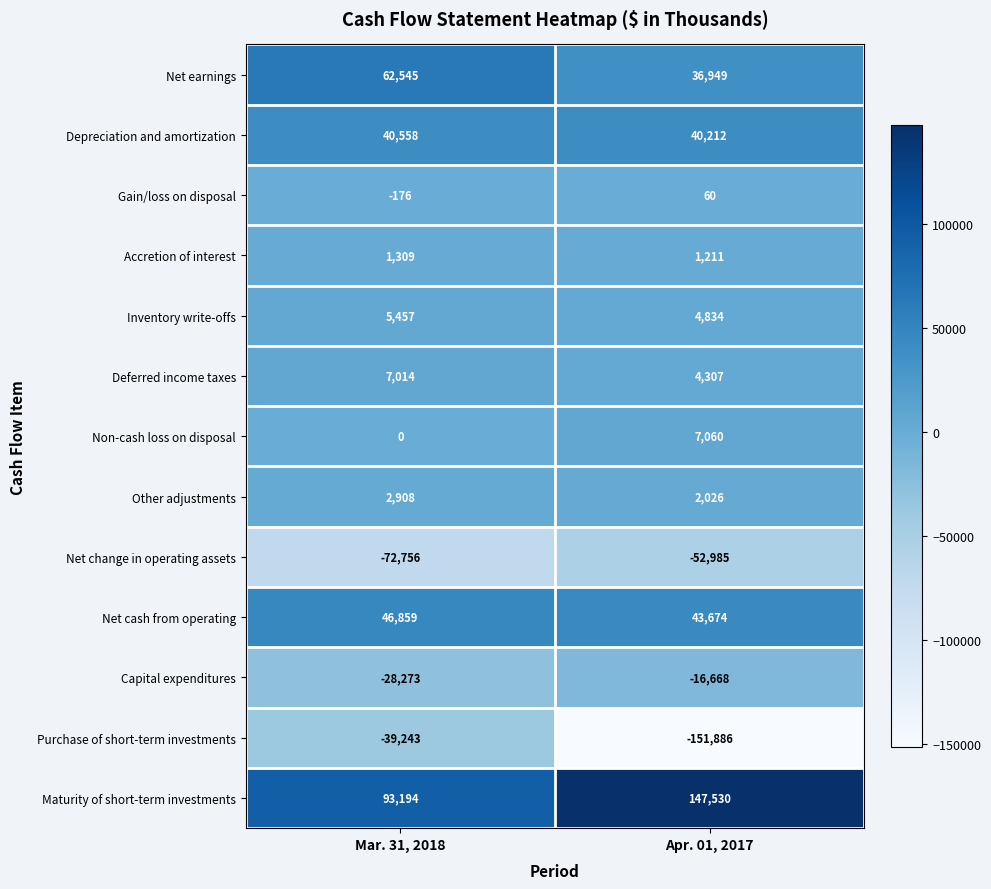

At Mar. 31, 2018, list the series in order from smallest to largest.

Net change in operating assets, Purchase of short-term investments, Capital expenditures, Gain/loss on disposal, Non-cash loss on disposal, Accretion of interest, Other adjustments, Inventory write-offs, Deferred income taxes, Depreciation and amortization, Net cash from operating, Net earnings, Maturity of short-term investments